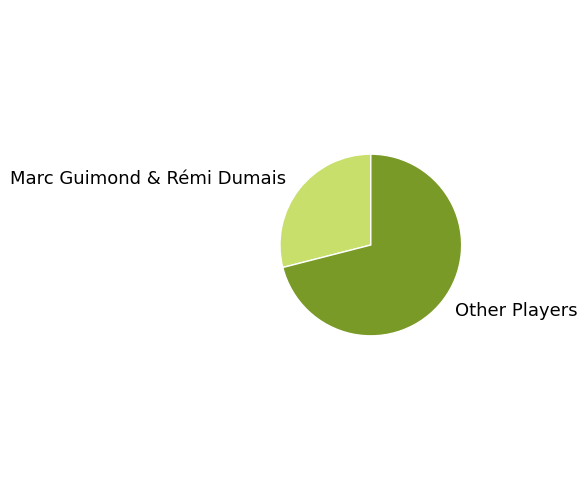

The Marc Guimond & Rémi Dumais slice represents 23% of the pie. True or false?

False